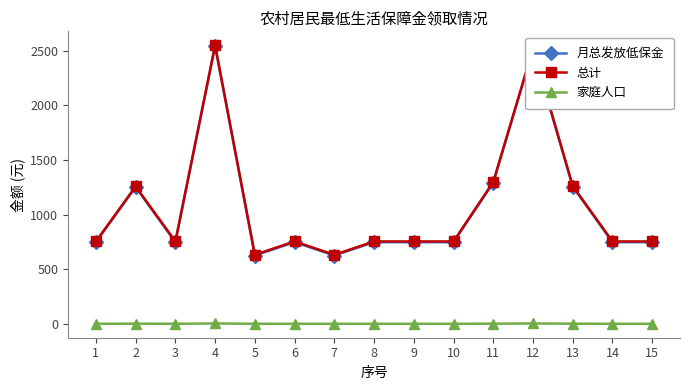

Which category has the highest value across all series?

4